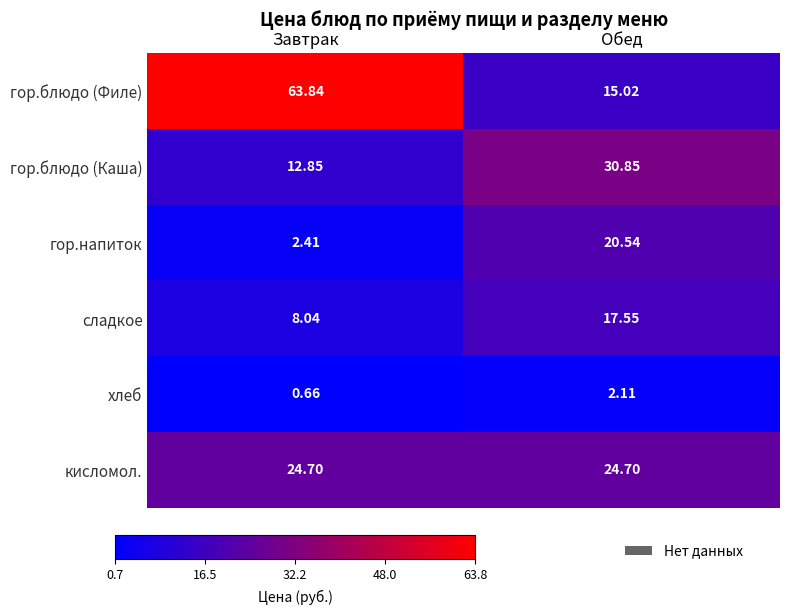

How many categories are shown in the chart?

2